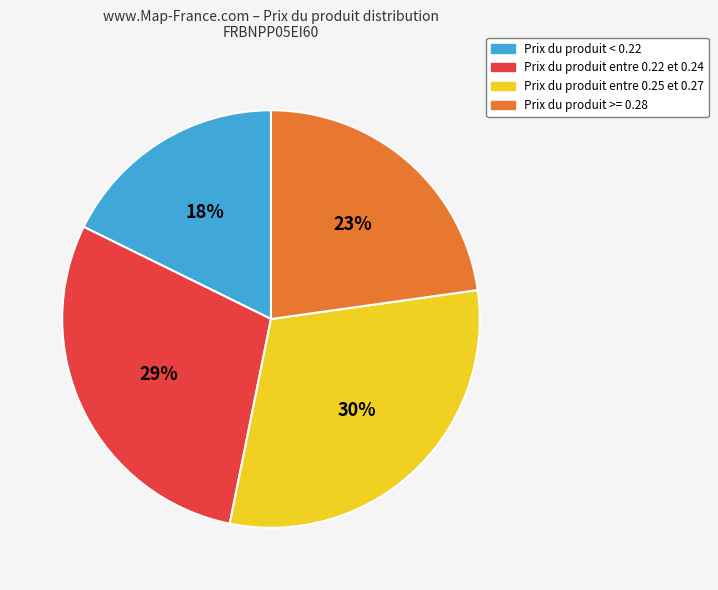

Is there any slice that represents more than half of the pie?

No